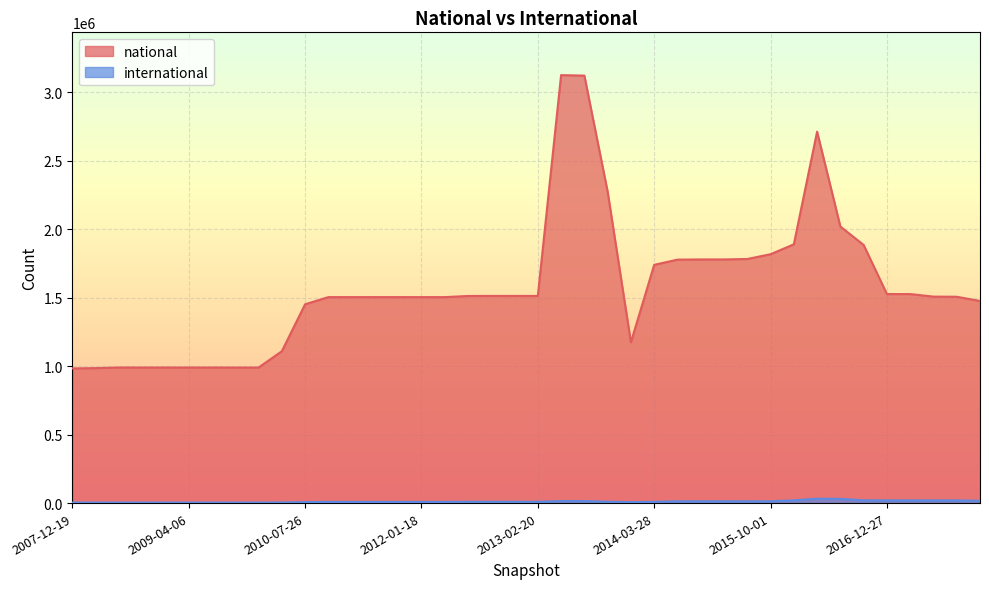

What is the approximate value of national at 2009-12-16, to the nearest 50?

990300